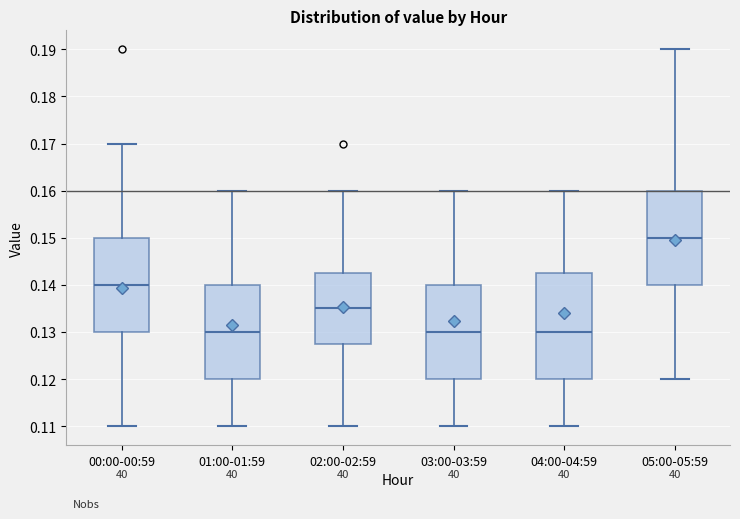

Reading left to right, read every box against the y-axis: the position of its median line, the range the box covers, and the ends of its whiskers. The values are not printed on the chart, so give them approximately, as read against the axis.

00:00-00:59: median 0.140, box 0.130 to 0.150, whiskers 0.110 to 0.170
01:00-01:59: median 0.130, box 0.120 to 0.140, whiskers 0.110 to 0.160
02:00-02:59: median 0.135, box 0.128 to 0.143, whiskers 0.110 to 0.160
03:00-03:59: median 0.130, box 0.120 to 0.140, whiskers 0.110 to 0.160
04:00-04:59: median 0.130, box 0.120 to 0.143, whiskers 0.110 to 0.160
05:00-05:59: median 0.150, box 0.140 to 0.160, whiskers 0.120 to 0.190